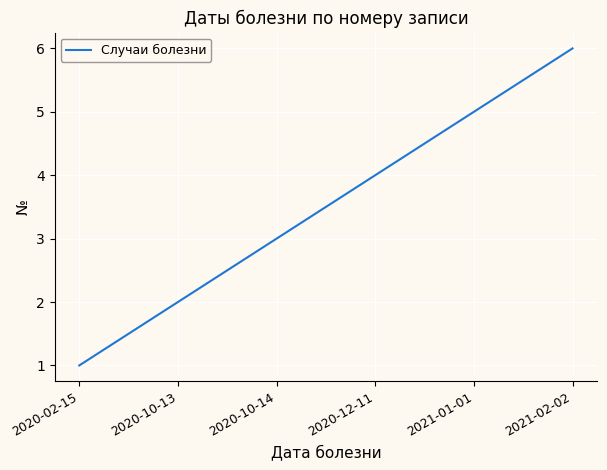

Rank the categories by value from lowest to highest.

2020-02-15, 2020-10-13, 2020-10-14, 2020-12-11, 2021-01-01, 2021-02-02